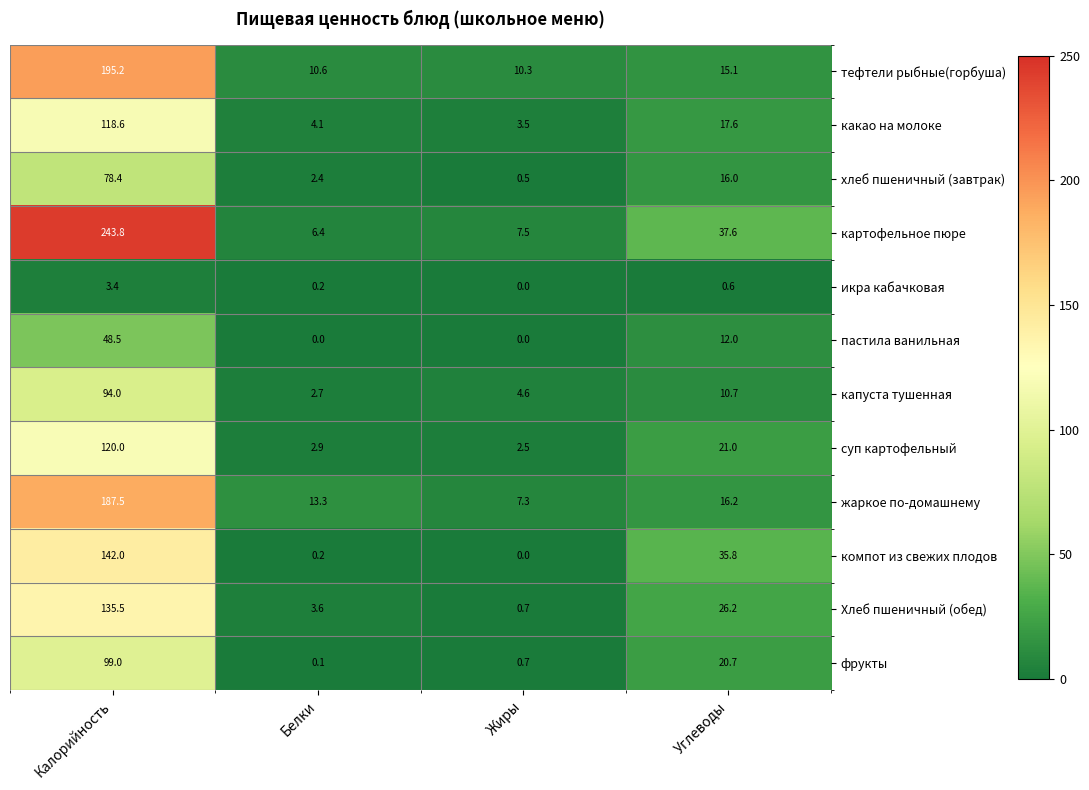

Rank the series by their maximum value, from lowest to highest.

икра кабачковая, пастила ванильная, хлеб пшеничный (завтрак), капуста тушенная, фрукты, какао на молоке, суп картофельный, Хлеб пшеничный (обед), компот из свежих плодов, жаркое по-домашнему, тефтели рыбные(горбуша), картофельное пюре